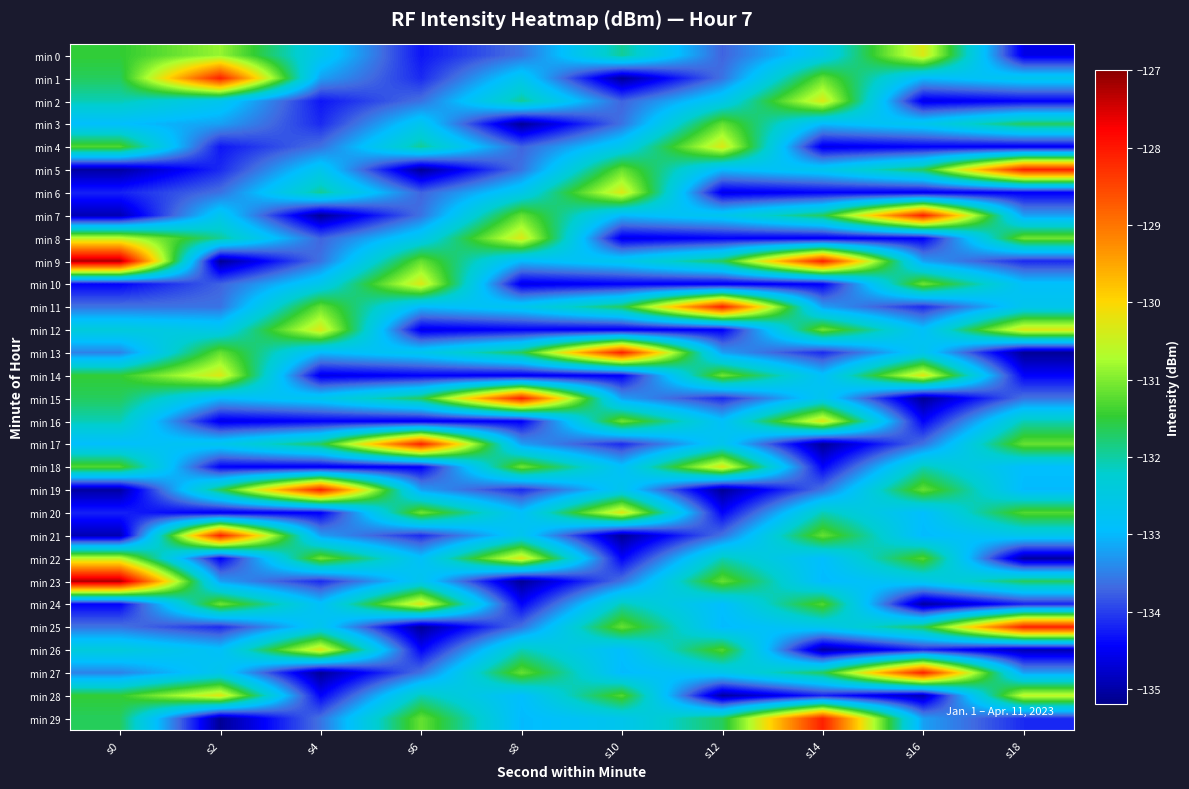

At how many categories does at least one series exceed -128?

1